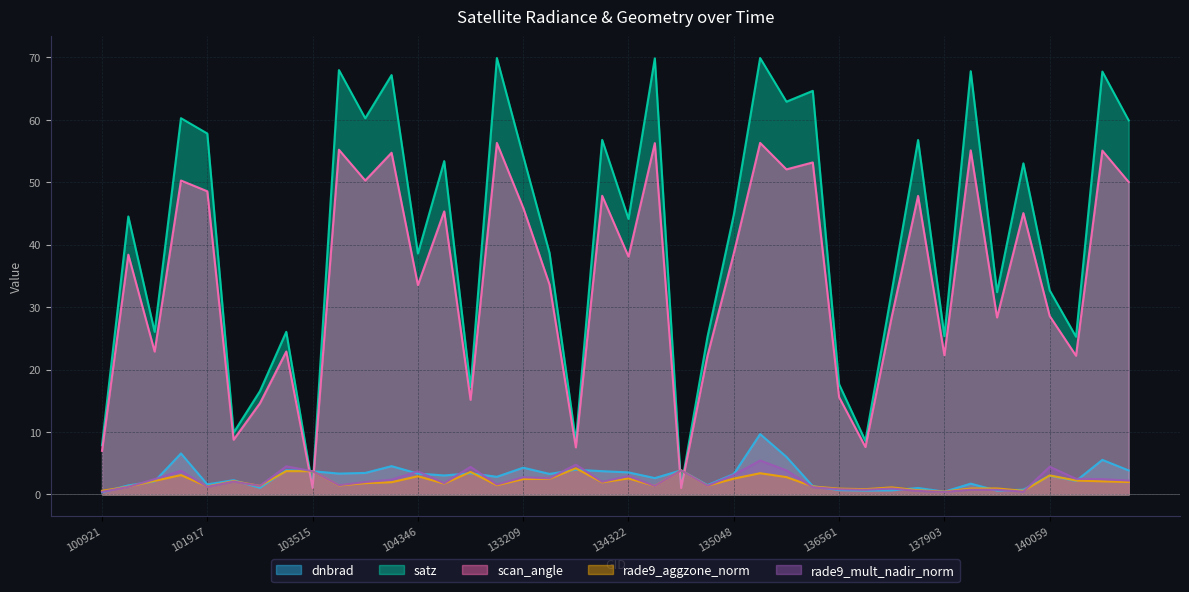

Reading left to right, transcribe all the data shown in this chart.

dnbrad: 100921=0.3	101303=1.4	101429=2.1	101805=6.6	101917=1.6	102179=2.3	102300=1.1	103396=3.9	103515=3.7	103642=3.3	103760=3.4	103988=4.5	104346=3.3	104471=3.0	132847=3.4	132860=2.8	133209=4.3	133404=3.3	133762=4.0	134138=3.7	134322=3.5	134492=2.6	134687=3.9	134872=1.5	135048=3.3	135810=9.7	136001=6.0	136362=1.3	136561=0.7	136755=0.6	136940=0.6	137142=1.0	137903=0.4	137916=1.7	138492=0.6	139283=0.8	140059=3.0	140634=2.2	141015=5.5	141208=3.8
satz: 100921=7.9	101303=44.5	101429=26.0	101805=60.3	101917=57.8	102179=9.9	102300=16.5	103396=26.0	103515=1.2	103642=68.0	103760=60.3	103988=67.2	104346=38.6	104471=53.4	132847=17.2	132860=69.9	133209=54.2	133404=38.7	133762=8.5	134138=56.8	134322=44.1	134492=69.9	134687=1.2	134872=25.2	135048=44.8	135810=69.9	136001=62.9	136362=64.6	136561=17.6	136755=8.6	136940=32.6	137142=56.8	137903=25.4	137916=67.8	138492=32.4	139283=53.0	140059=32.7	140634=25.3	141015=67.7	141208=59.9
scan_angle: 100921=7.0	101303=38.4	101429=22.9	101805=50.3	101917=48.6	102179=8.8	102300=14.6	103396=22.9	103515=1.0	103642=55.2	103760=50.3	103988=54.7	104346=33.5	104471=45.3	132847=15.2	132860=56.3	133209=45.9	133404=33.6	133762=7.5	134138=47.8	134322=38.1	134492=56.3	134687=1.0	134872=22.2	135048=38.6	135810=56.3	136001=52.1	136362=53.2	136561=15.6	136755=7.6	136940=28.5	137142=47.8	137903=22.3	137916=55.1	138492=28.3	139283=45.1	140059=28.6	140634=22.2	141015=55.1	141208=50.0
rade9_aggzone_norm: 100921=0.6	101303=1.2	101429=2.2	101805=3.1	101917=1.3	102179=2.1	102300=1.4	103396=3.7	103515=3.7	103642=1.4	103760=1.8	103988=2.0	104346=2.9	104471=1.7	132847=3.6	132860=1.5	133209=2.5	133404=2.5	133762=4.2	134138=1.9	134322=2.6	134492=1.4	134687=3.9	134872=1.4	135048=2.5	135810=3.4	136001=2.8	136362=1.3	136561=0.9	136755=0.8	136940=1.1	137142=0.7	137903=0.4	137916=1.0	138492=1.0	139283=0.6	140059=3.0	140634=2.2	141015=2.1	141208=2.0
rade9_mult_nadir_norm: 100921=0.4	101303=1.2	101429=2.4	101805=3.8	101917=1.2	102179=2.1	102300=1.4	103396=4.5	103515=3.7	103642=1.5	103760=2.0	103988=2.4	104346=3.7	104471=1.8	132847=4.4	132860=1.6	133209=2.7	133404=2.6	133762=4.8	134138=2.0	134322=2.9	134492=1.4	134687=3.9	134872=1.4	135048=3.1	135810=5.4	136001=3.9	136362=1.2	136561=0.8	136755=0.7	136940=0.9	137142=0.6	137903=0.4	137916=0.8	138492=0.7	139283=0.4	140059=4.4	140634=2.5	141015=2.4	141208=2.2